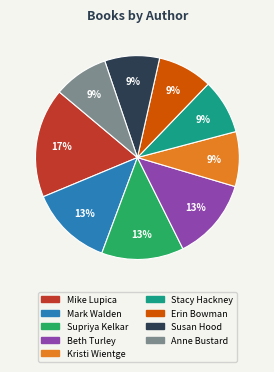

What percentage is the Supriya Kelkar slice, to the nearest percent?

13%